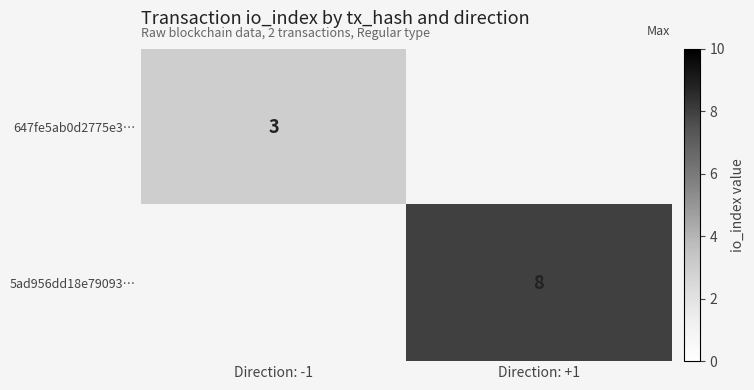

The 647fe5ab0d2775e3… series shows 1 at Direction: -1. True or false?

False